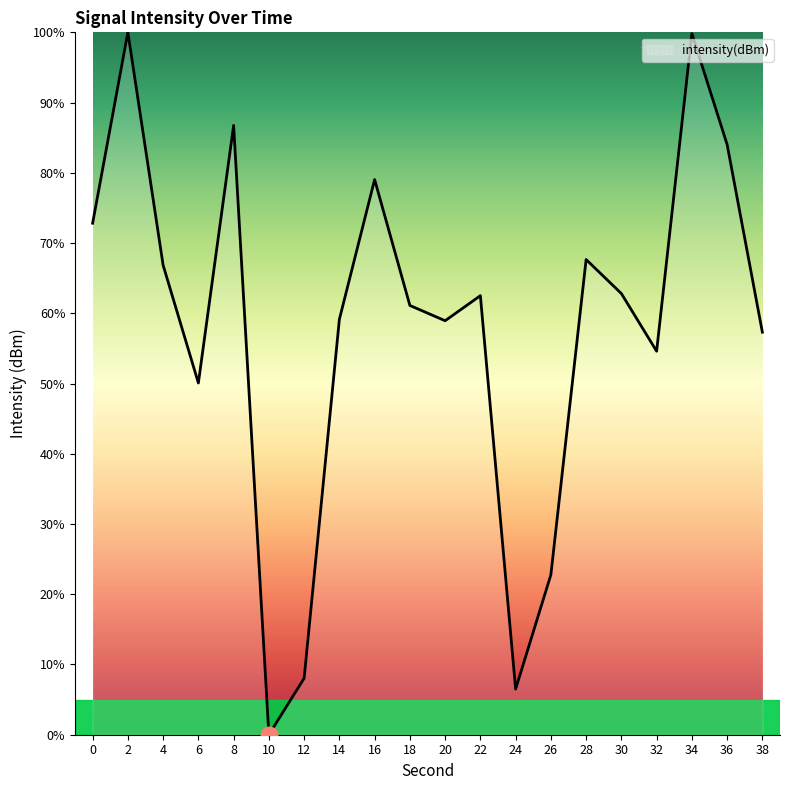

What is the ratio of the value at 6 to the value at 34?

0.5